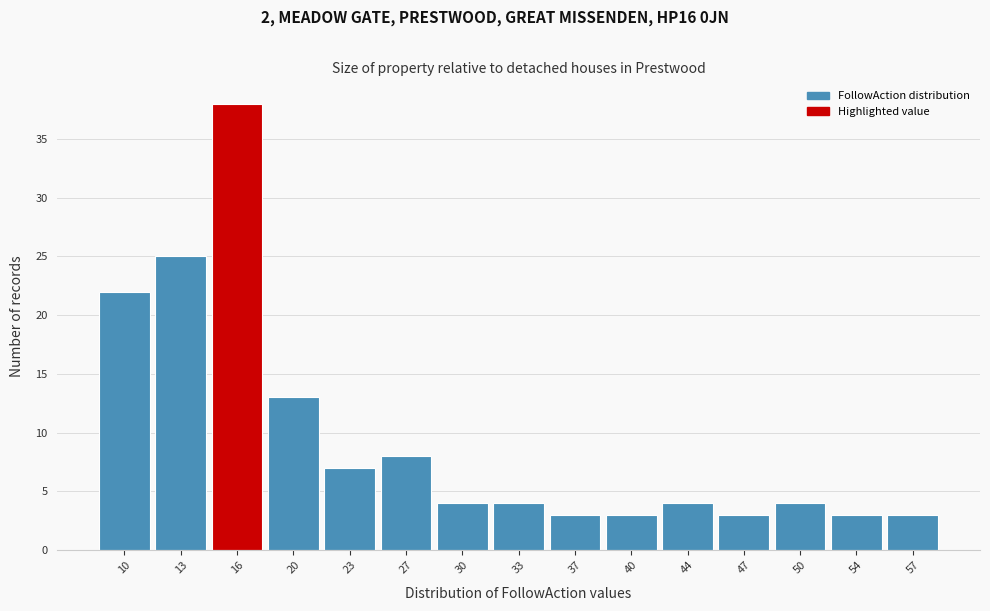

Reading left to right, transcribe all the data shown in this chart.

10=22	13=25	16=38	20=13	23=7	27=8	30=4	33=4	37=3	40=3	44=4	47=3	50=4	54=3	57=3